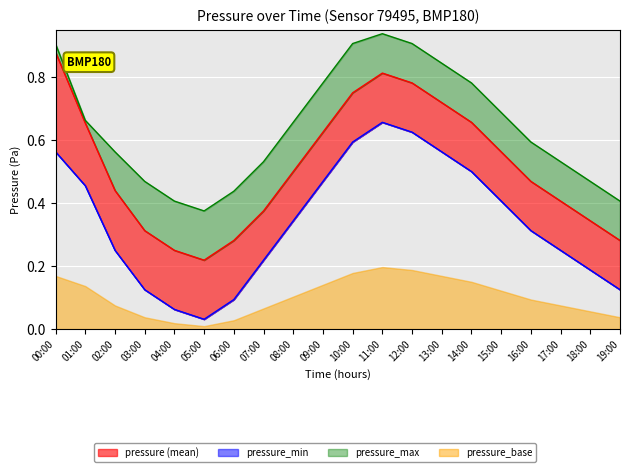

Read the pressure value at 16:00.

0.5